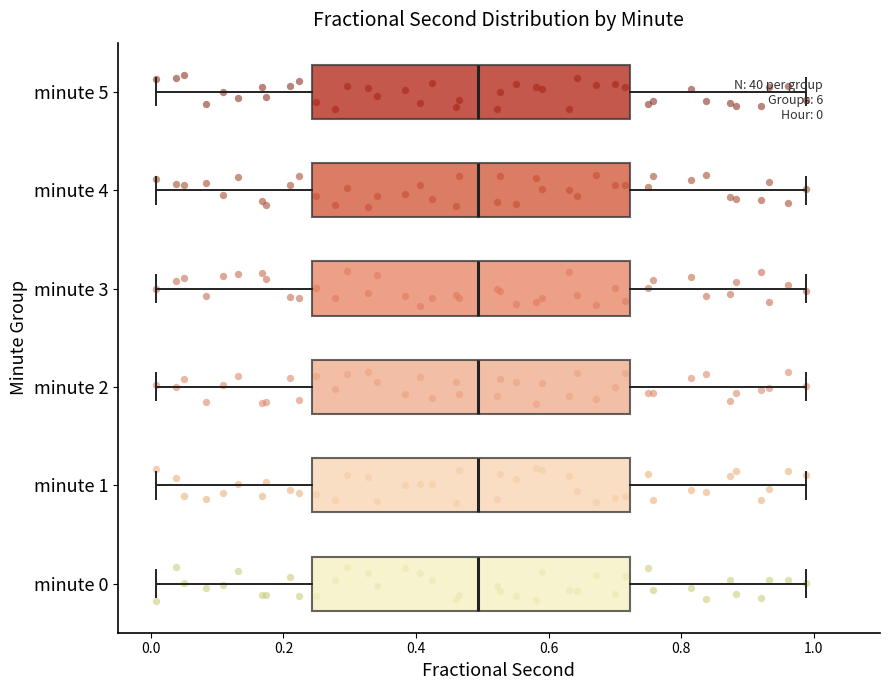

Reading bottom to top, read every box against the x-axis: the position of its median line, the range the box covers, and the ends of its whiskers. The values are not printed on the chart, so give them approximately, as read against the axis.

minute 0: median 0.50, box 0.24 to 0.72, whiskers 0.00 to 0.98
minute 1: median 0.50, box 0.24 to 0.72, whiskers 0.00 to 0.98
minute 2: median 0.50, box 0.24 to 0.72, whiskers 0.00 to 0.98
minute 3: median 0.50, box 0.24 to 0.72, whiskers 0.00 to 0.98
minute 4: median 0.50, box 0.24 to 0.72, whiskers 0.00 to 0.98
minute 5: median 0.50, box 0.24 to 0.72, whiskers 0.00 to 0.98